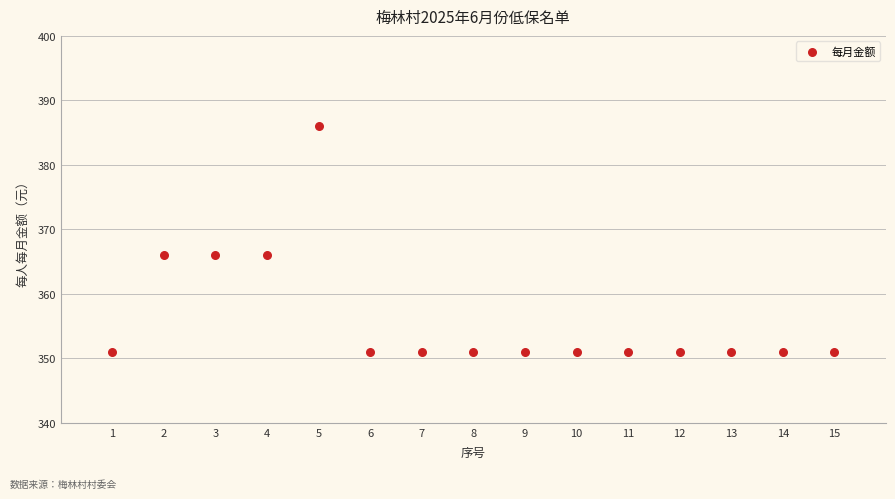

What is the range of Y values (max minus min)?

35